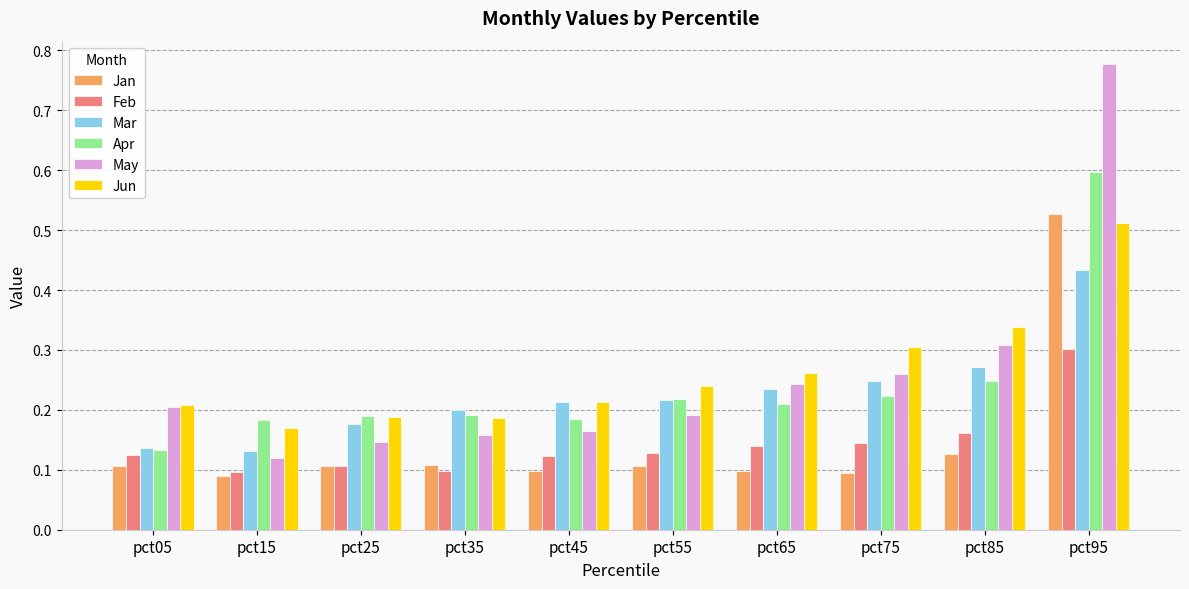

At which label is May closest to 0?

pct15